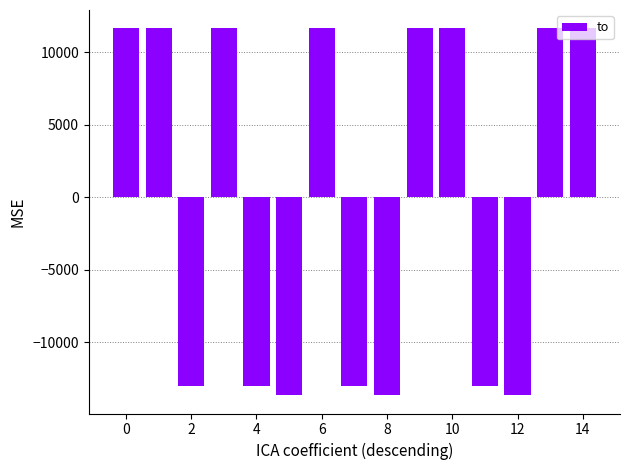

What is the maximum value shown in the chart?

11632.8